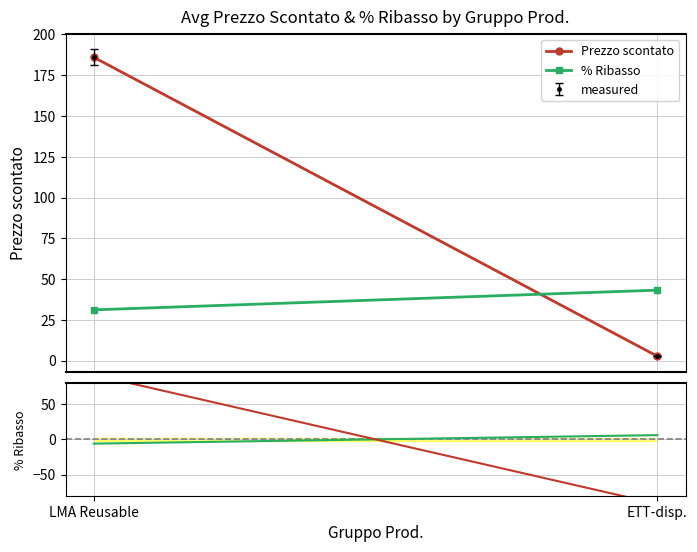

At which category does the chart reach its minimum across all series?

ETT-disp.